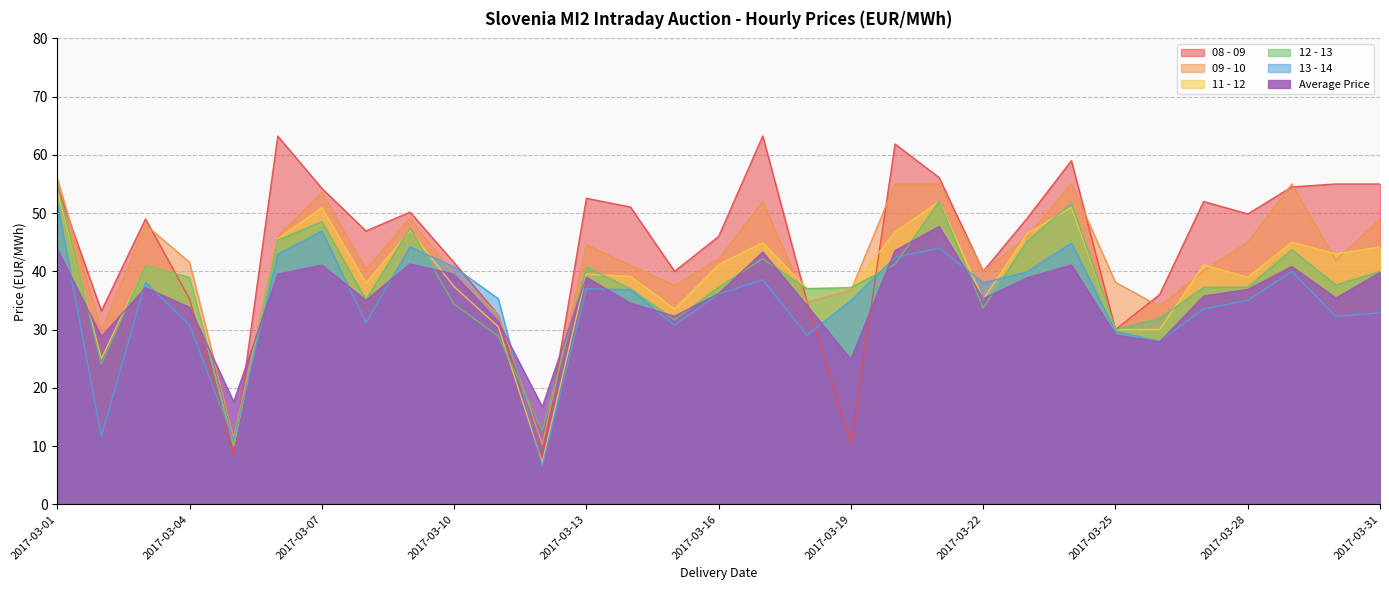

True or false: Average Price has a value of 22.0 at 2017-03-08.

False